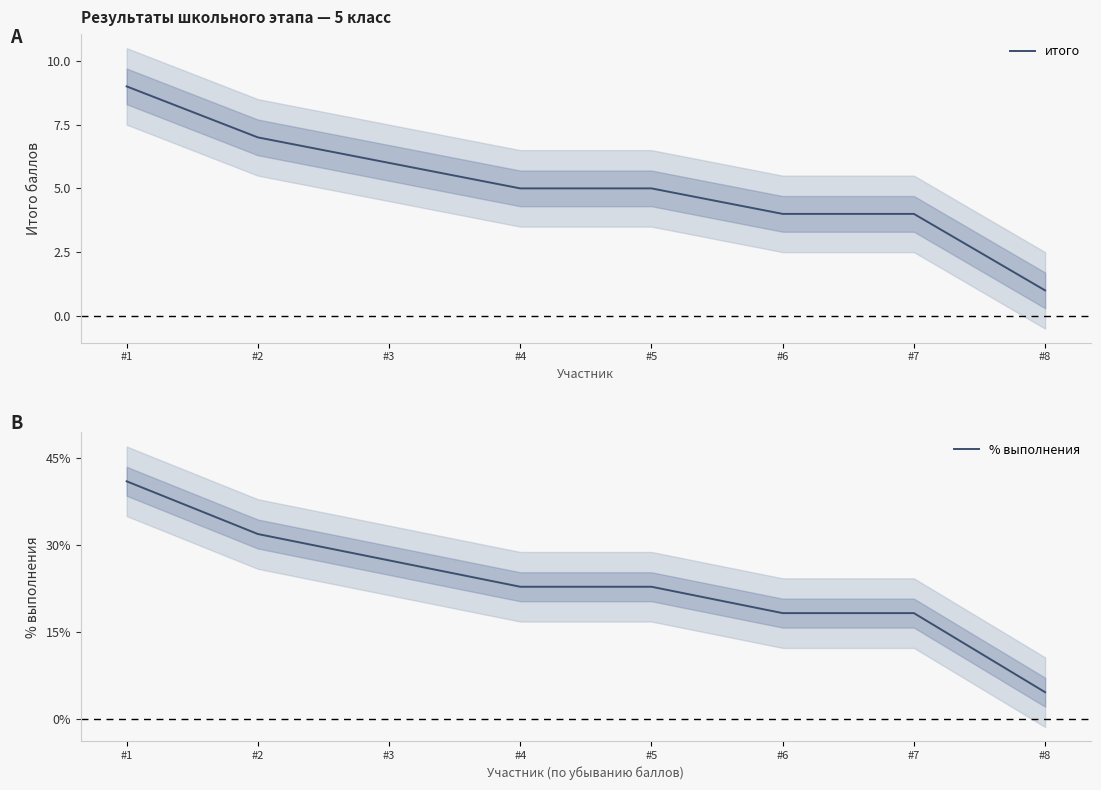

How many lines are shown in the chart?

2